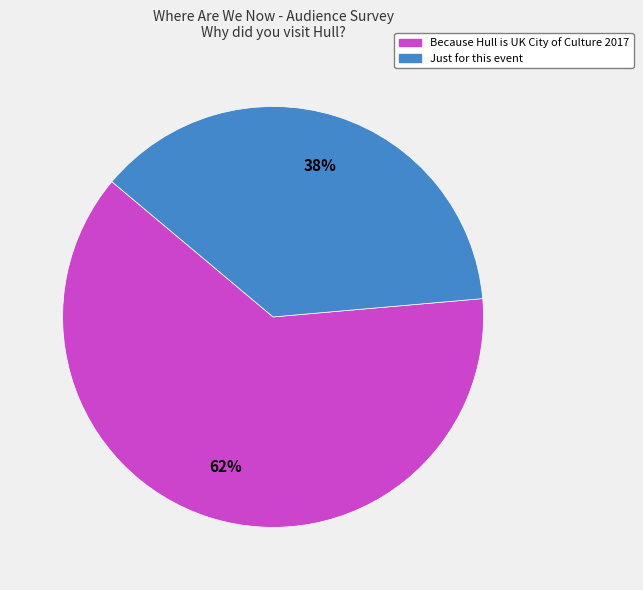

The Just for this event slice represents 30% of the pie. True or false?

False